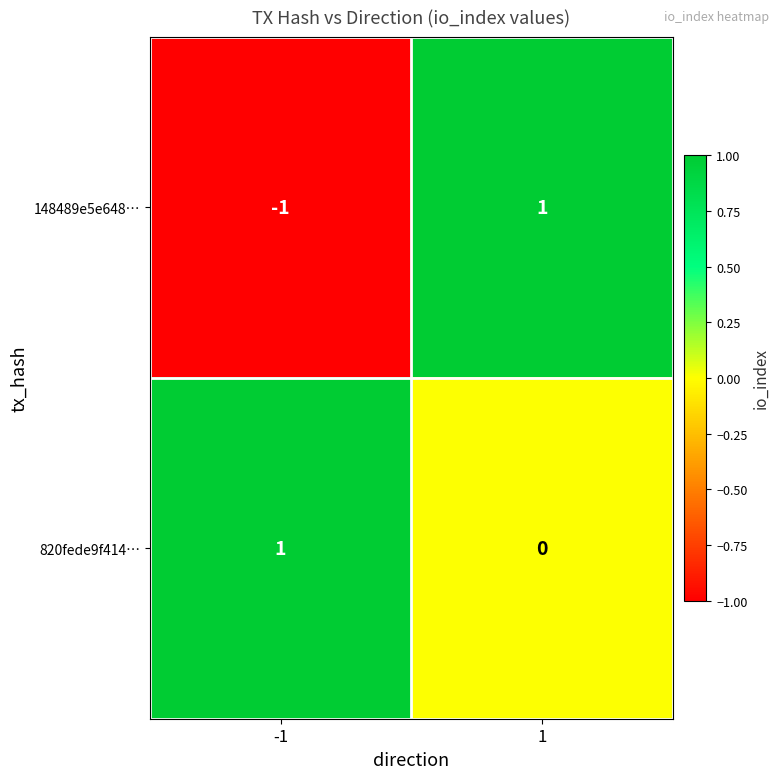

At how many categories does at least one series exceed 0?

2